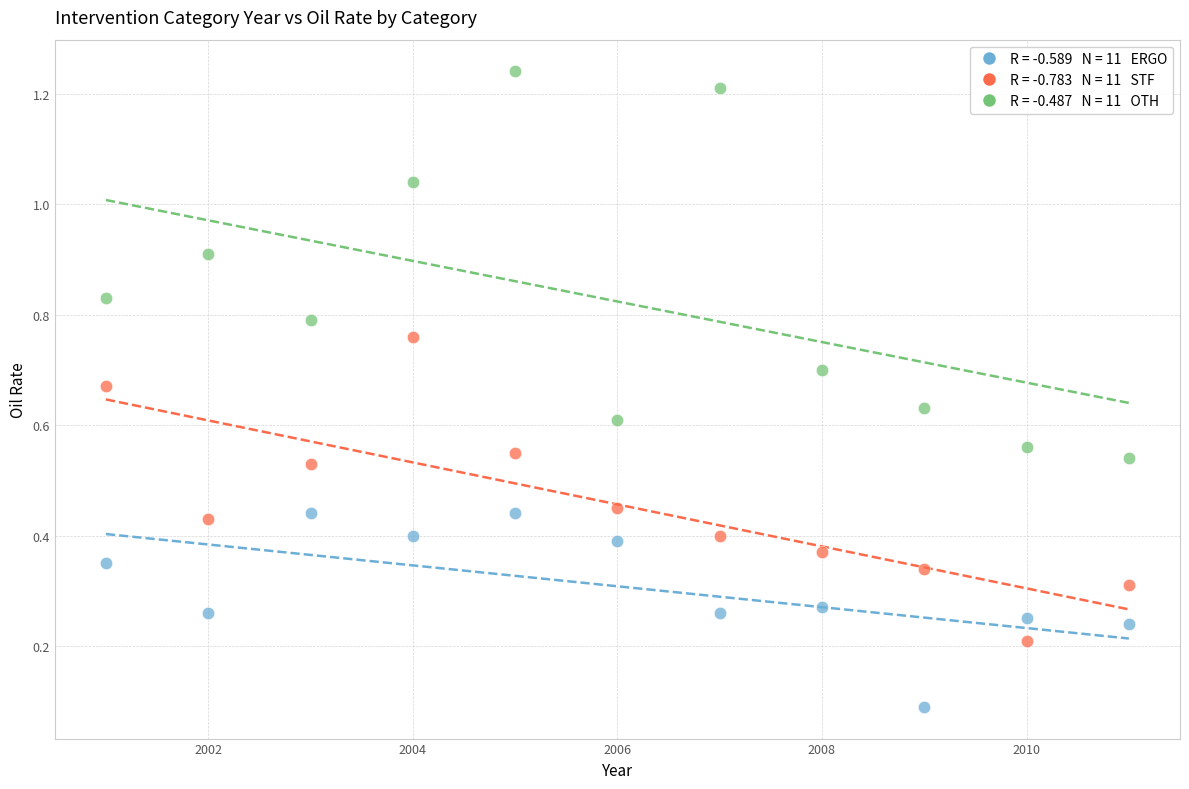

Across all data points, what is the range of X values (max minus min)?

10.0